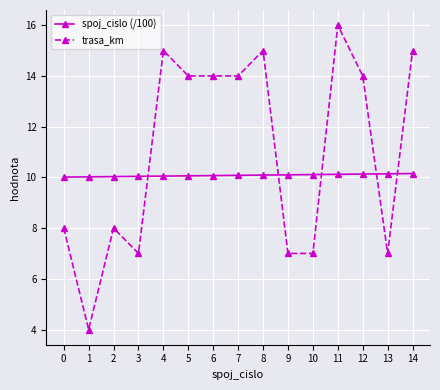

At which category does trasa_km reach its first local valley?

1